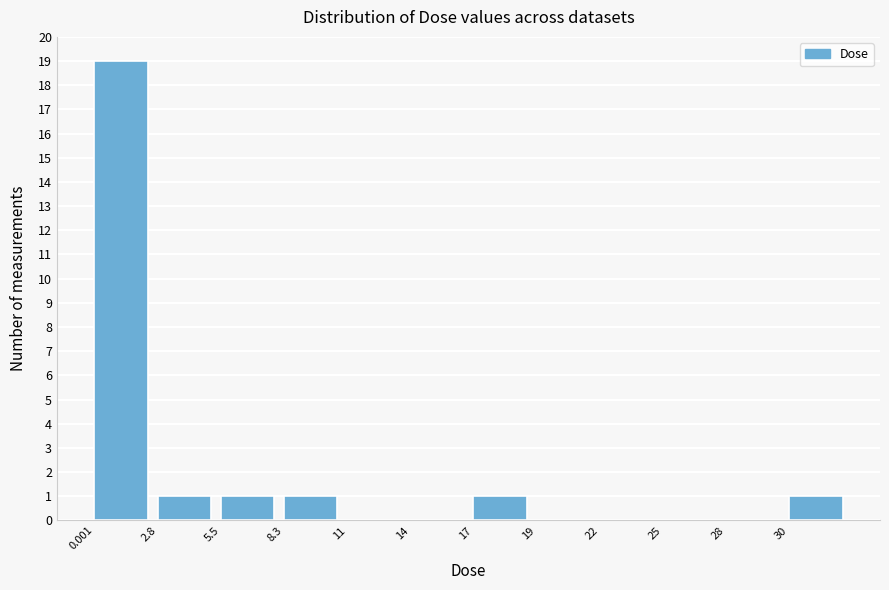

Reading left to right, list all the values displayed in this chart.

0.001=19	2.8=1	5.5=1	8.3=1	11=0	14=0	17=1	19=0	22=0	25=0	28=0	30=1